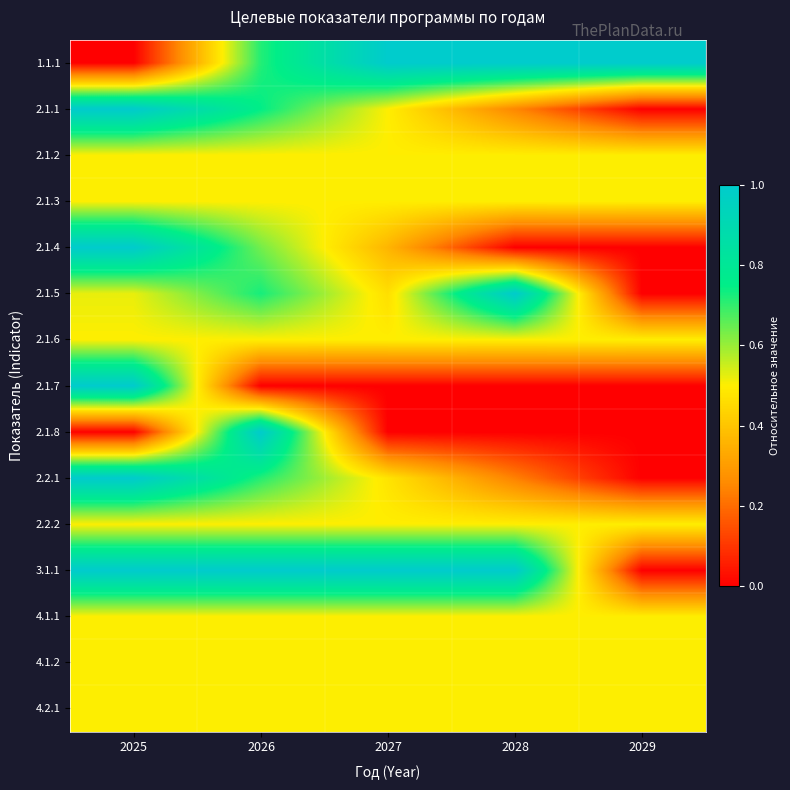

Reading right to left, what are all the values shown in this chart?

1.1.1: 2029=1.0	2028=1.0	2027=1.0	2026=0.7	2025=0.0
2.1.1: 2029=0.0	2028=0.2	2027=0.5	2026=0.7	2025=1.0
2.1.2: 2029=0.5	2028=0.5	2027=0.5	2026=0.5	2025=0.5
2.1.3: 2029=0.5	2028=0.5	2027=0.5	2026=0.5	2025=0.5
2.1.4: 2029=0.0	2028=0.0	2027=0.4	2026=0.6	2025=1.0
2.1.5: 2029=0.0	2028=1.0	2027=0.5	2026=0.7	2025=0.5
2.1.6: 2029=0.5	2028=0.5	2027=0.5	2026=0.5	2025=0.5
2.1.7: 2029=0.0	2028=0.0	2027=0.0	2026=0.0	2025=1.0
2.1.8: 2029=0.0	2028=0.0	2027=0.0	2026=1.0	2025=0.0
2.2.1: 2029=0.0	2028=0.2	2027=0.5	2026=0.7	2025=1.0
2.2.2: 2029=0.5	2028=0.5	2027=0.5	2026=0.5	2025=0.5
3.1.1: 2029=0.0	2028=1.0	2027=1.0	2026=1.0	2025=1.0
4.1.1: 2029=0.5	2028=0.5	2027=0.5	2026=0.5	2025=0.5
4.1.2: 2029=0.5	2028=0.5	2027=0.5	2026=0.5	2025=0.5
4.2.1: 2029=0.5	2028=0.5	2027=0.5	2026=0.5	2025=0.5